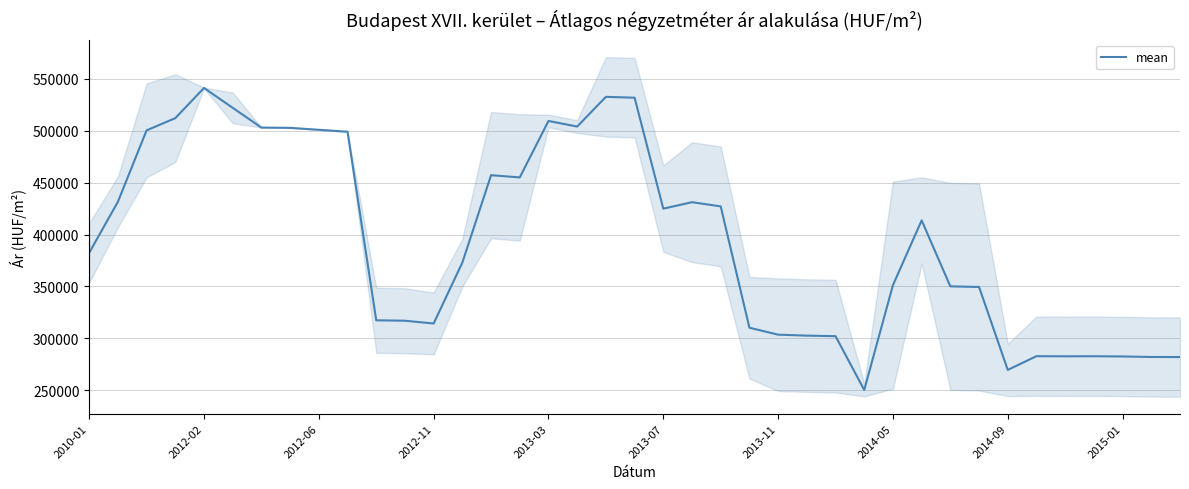

What is the lowest value of the mean series?

250216